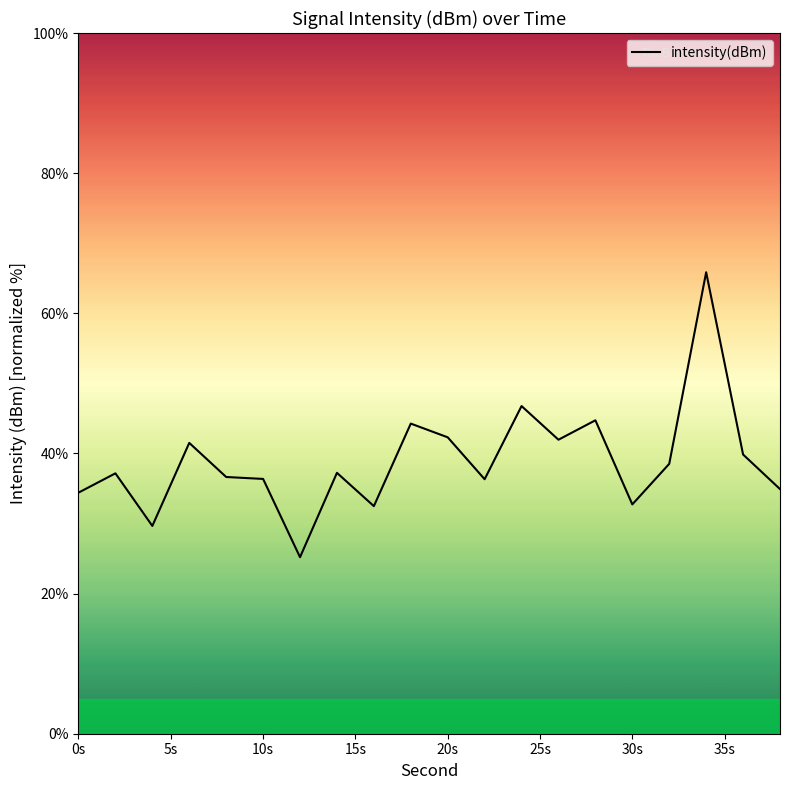

True or false: the data has more than 2 interior local peaks.

True